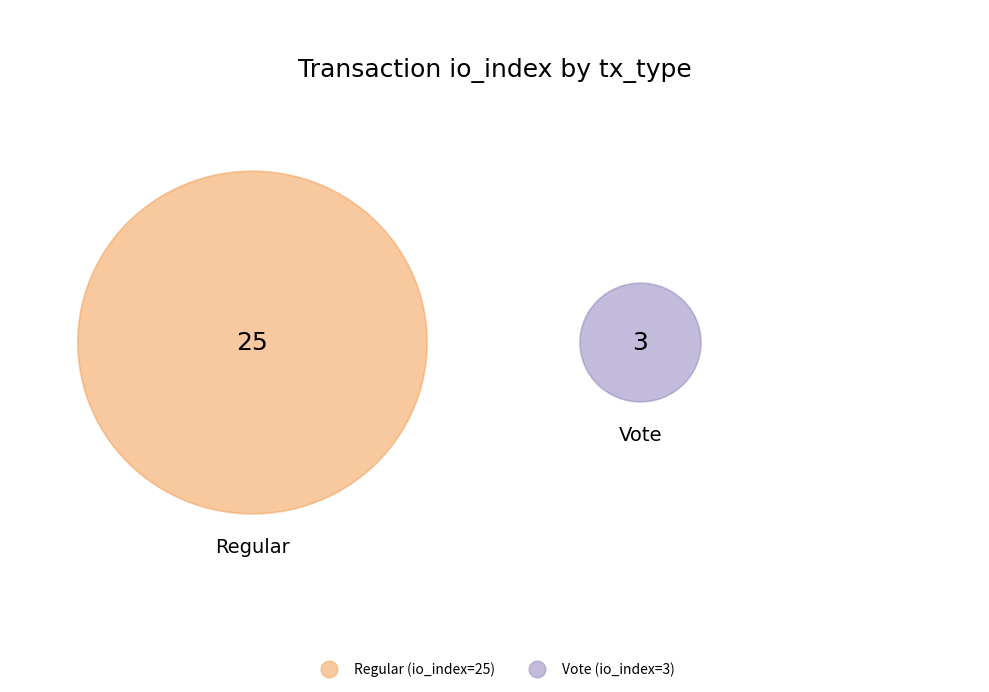

Does Regular represent more than half of the total?

Yes